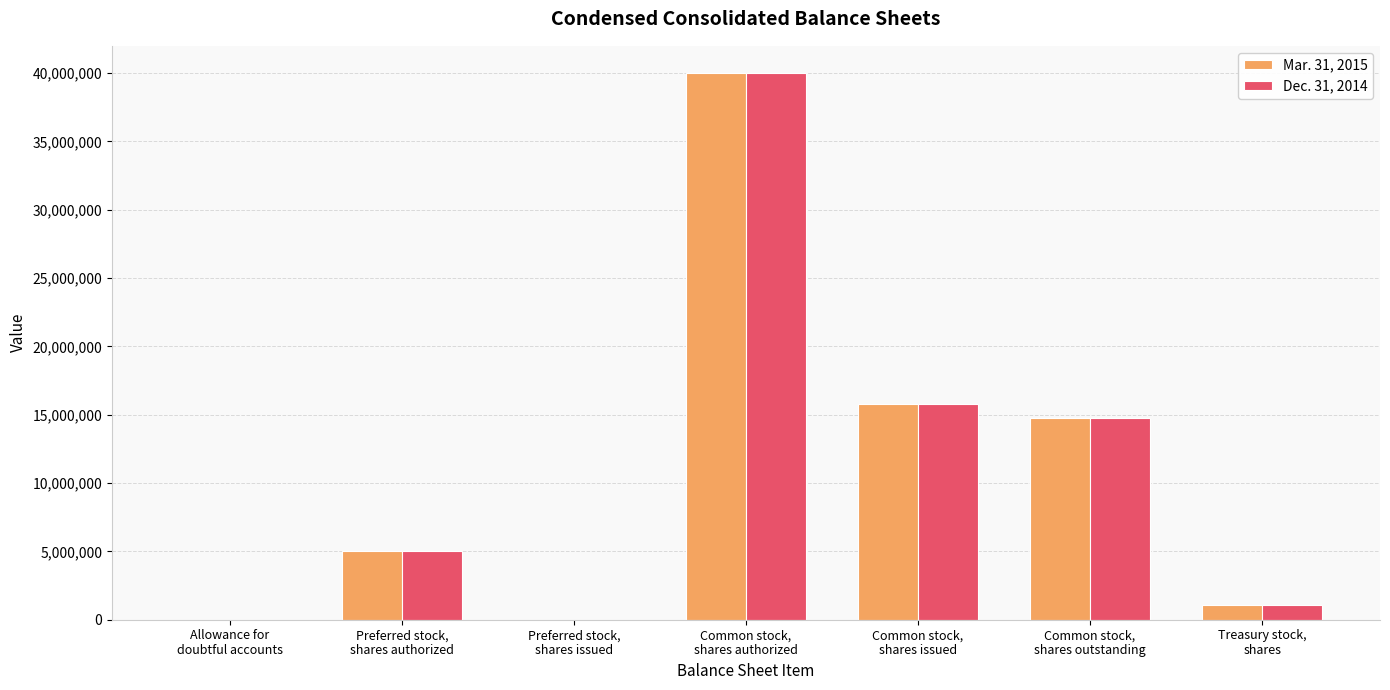

What are all the series names shown in the legend?

Mar. 31, 2015, Dec. 31, 2014